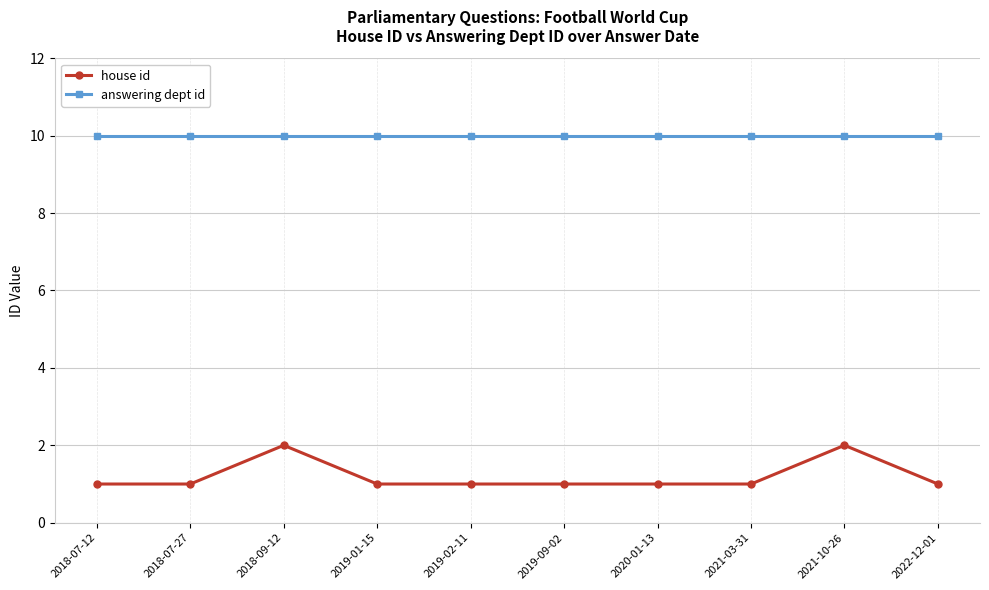

True or false: house id and answering dept id intersect in this chart.

False